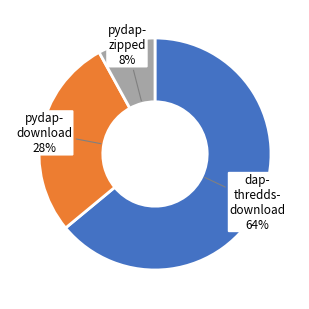

Count the number of slices in the pie.

3